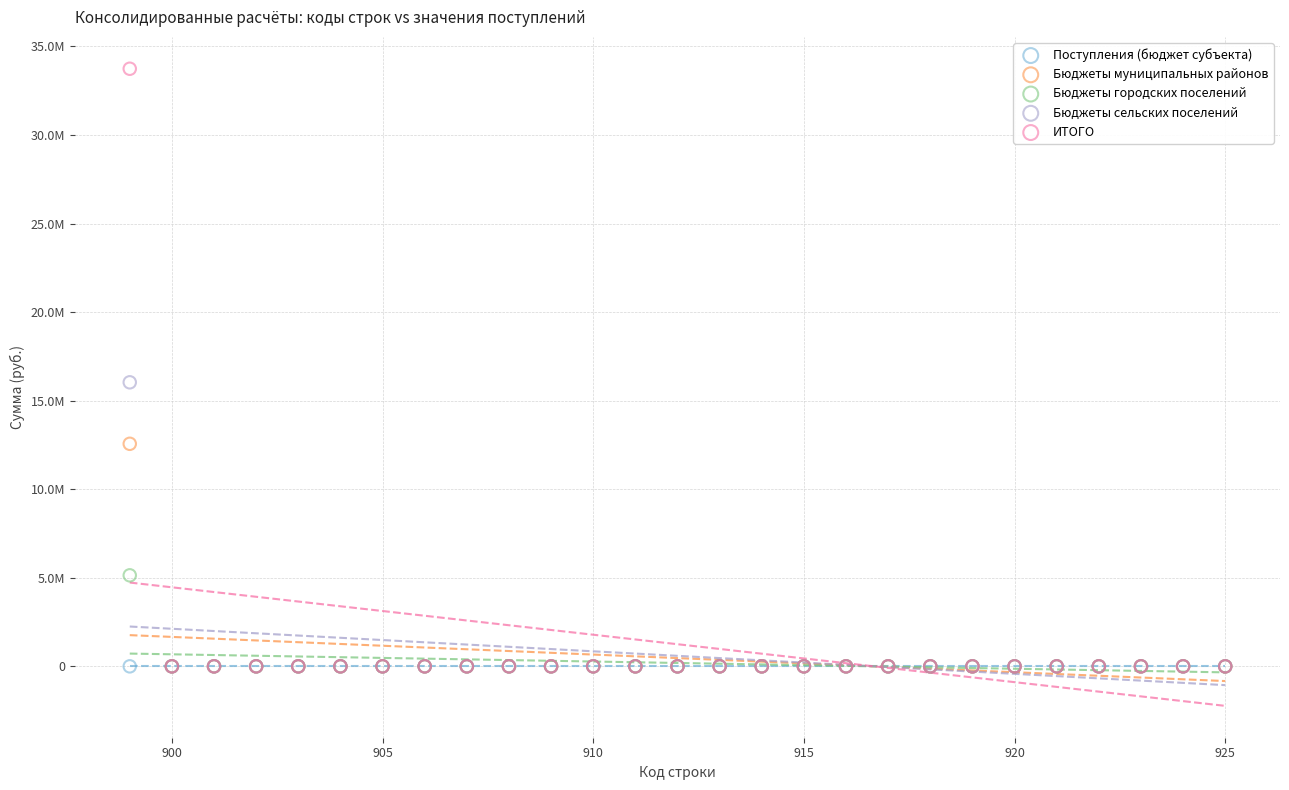

Which series contains the highest Y value?

ИТОГО